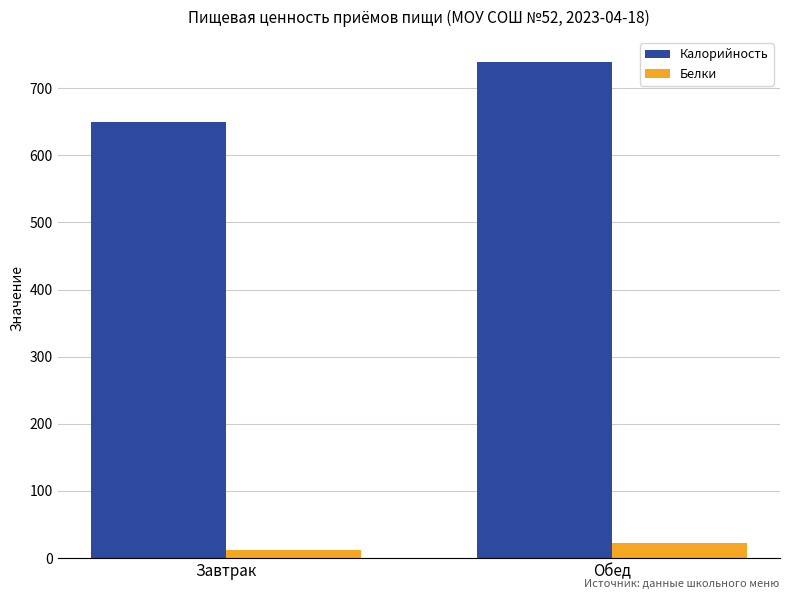

What is the minimum value shown in the chart?

12.4